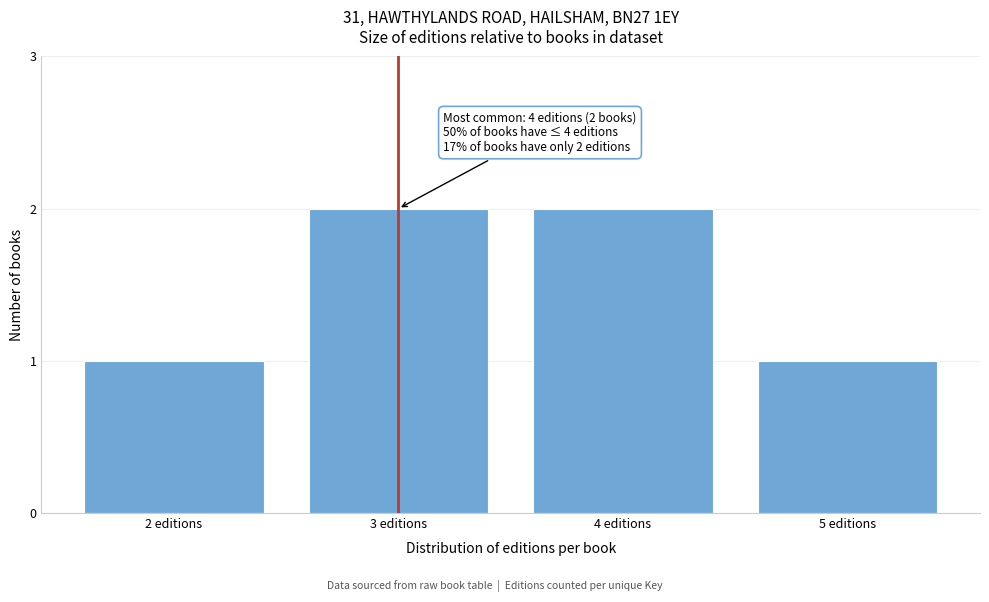

Reading left to right, what are all the values shown in this chart?

1	2	2	1